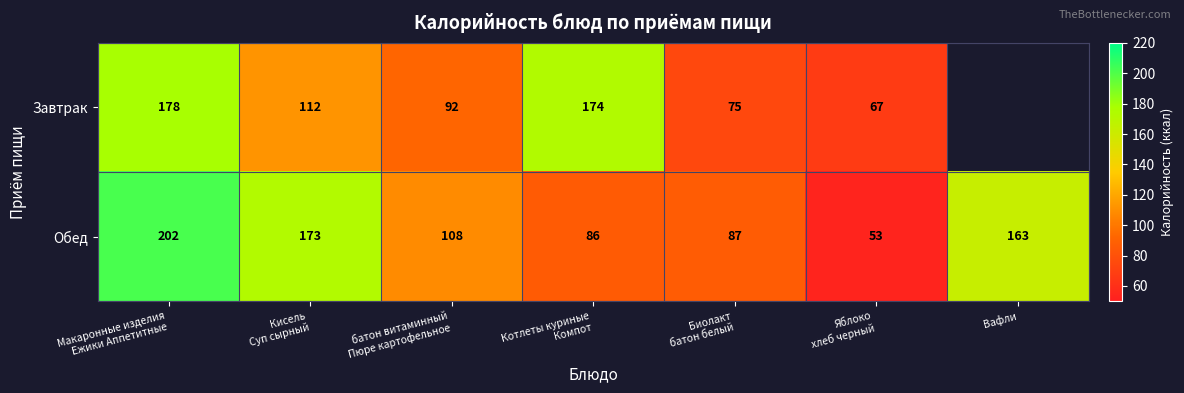

What is the sum of all Обед values?

872